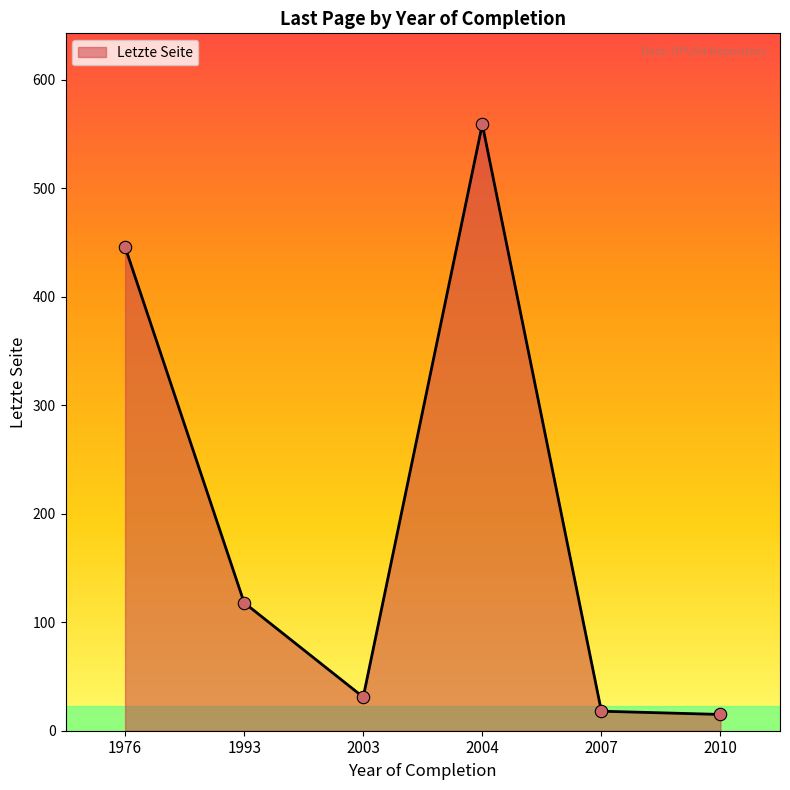

Between 2004 and 1993, which is larger?

2004